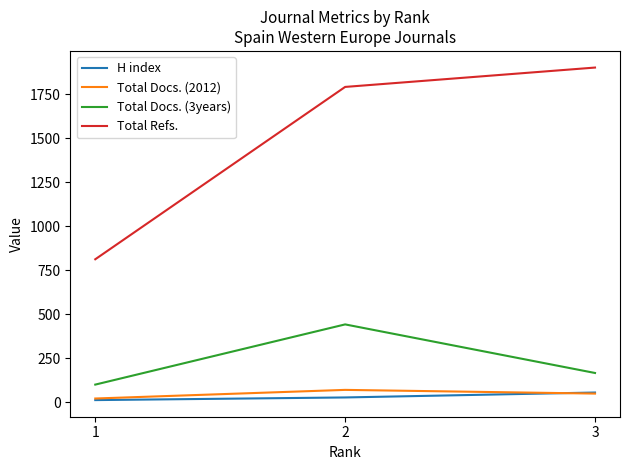

What is the difference between the second highest and minimum values in the Total Docs. (3years) series?

66